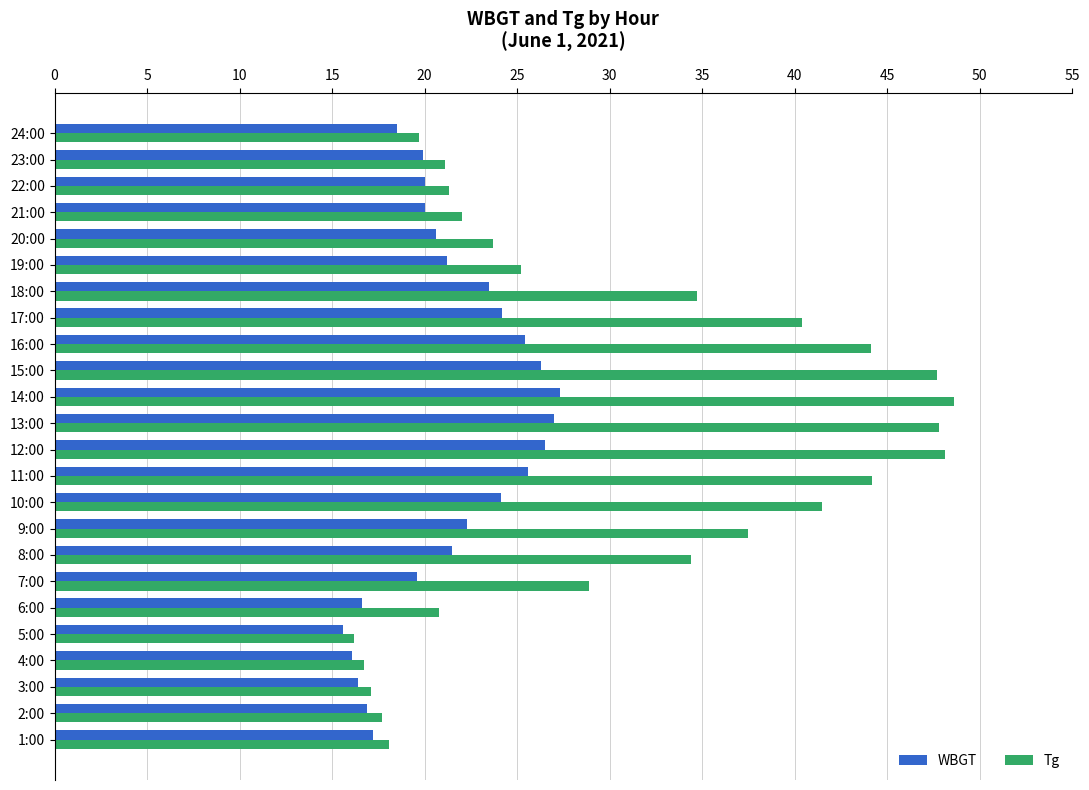

Rank the series by their maximum value, from lowest to highest.

WBGT, Tg